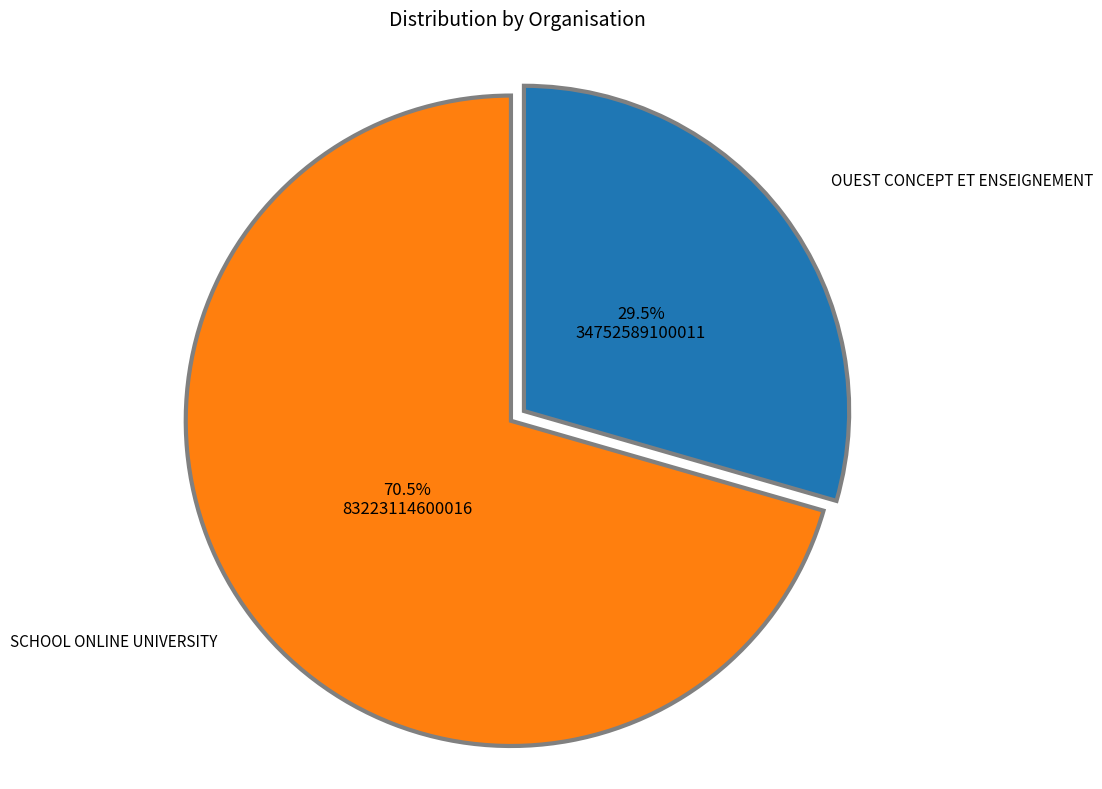

What percentage is NOT represented by SCHOOL ONLINE UNIVERSITY?

29.5%